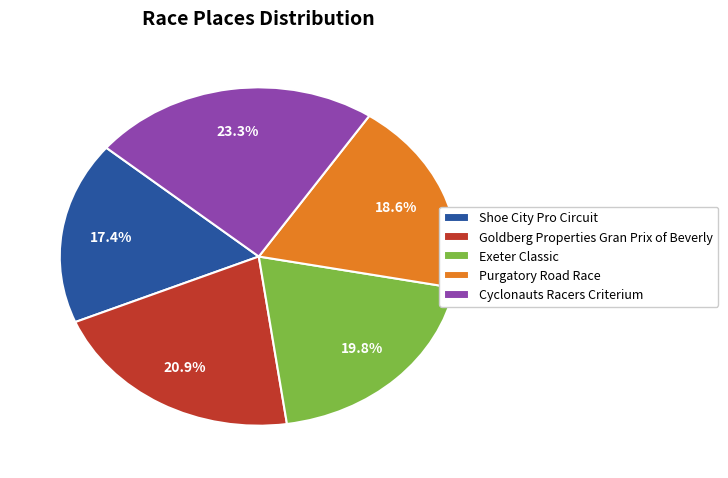

Rank the categories by value from lowest to highest.

Shoe City Pro Circuit, Purgatory Road Race, Exeter Classic, Goldberg Properties Gran Prix of Beverly, Cyclonauts Racers Criterium